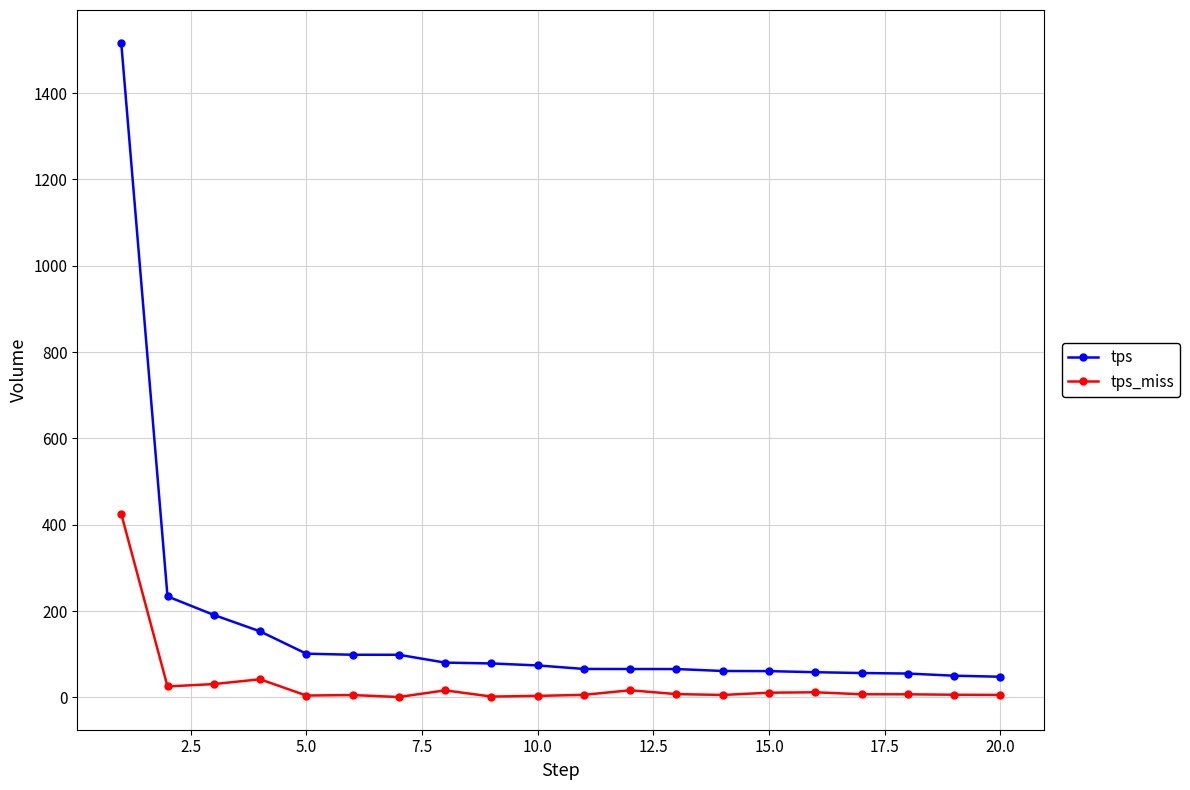

What is the difference between the maximum and second lowest values in the tps series?

1466.3